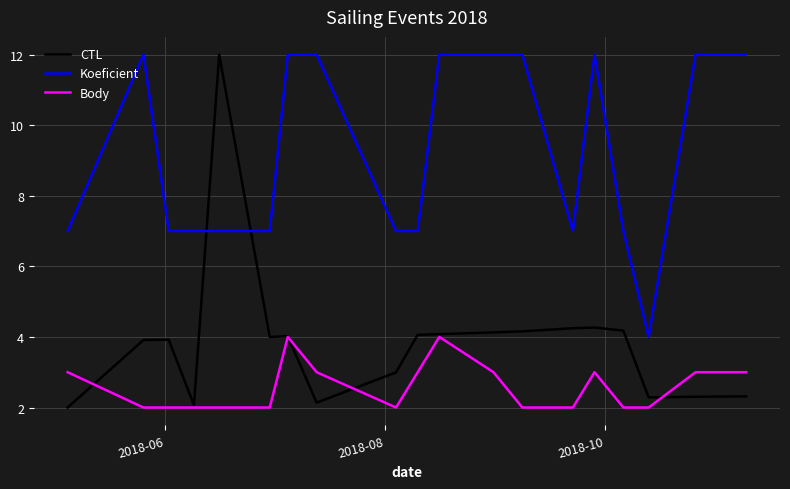

List the series in order of their overall mean, lowest first.

Body, CTL, Koeficient